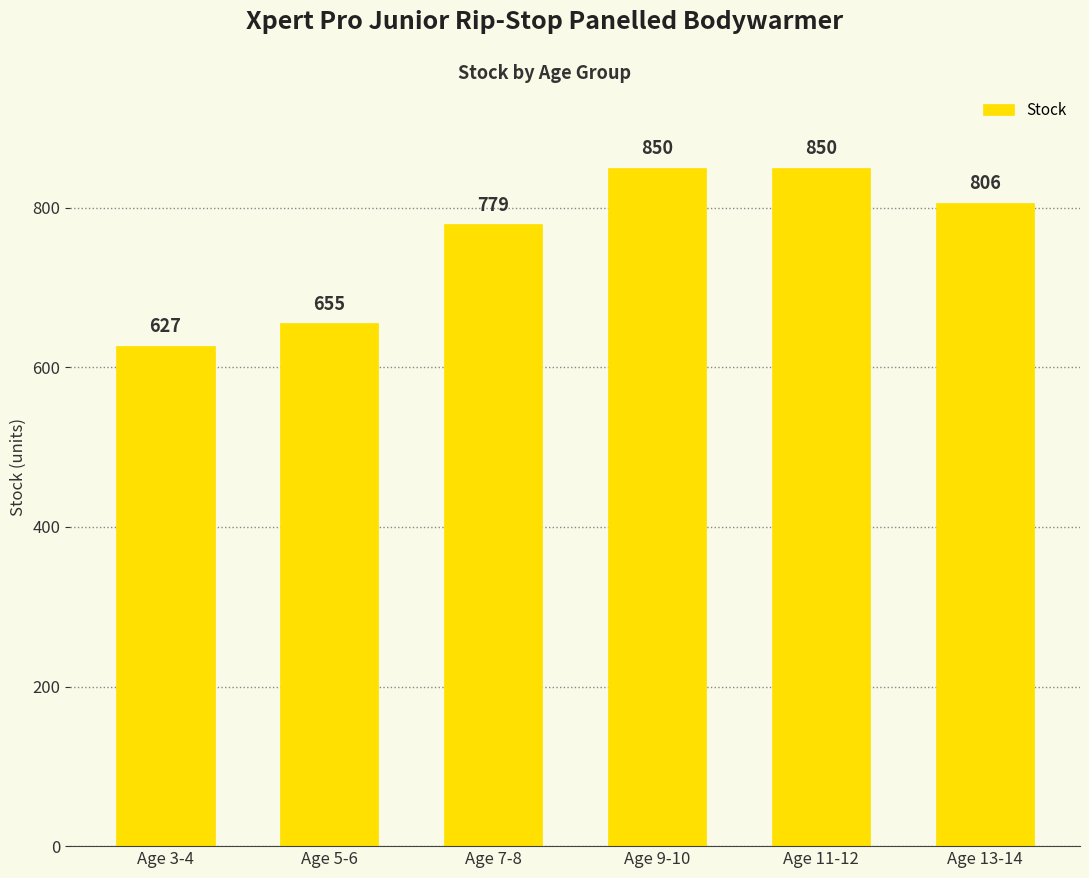

What is the approximate value at Age 3-4?

627